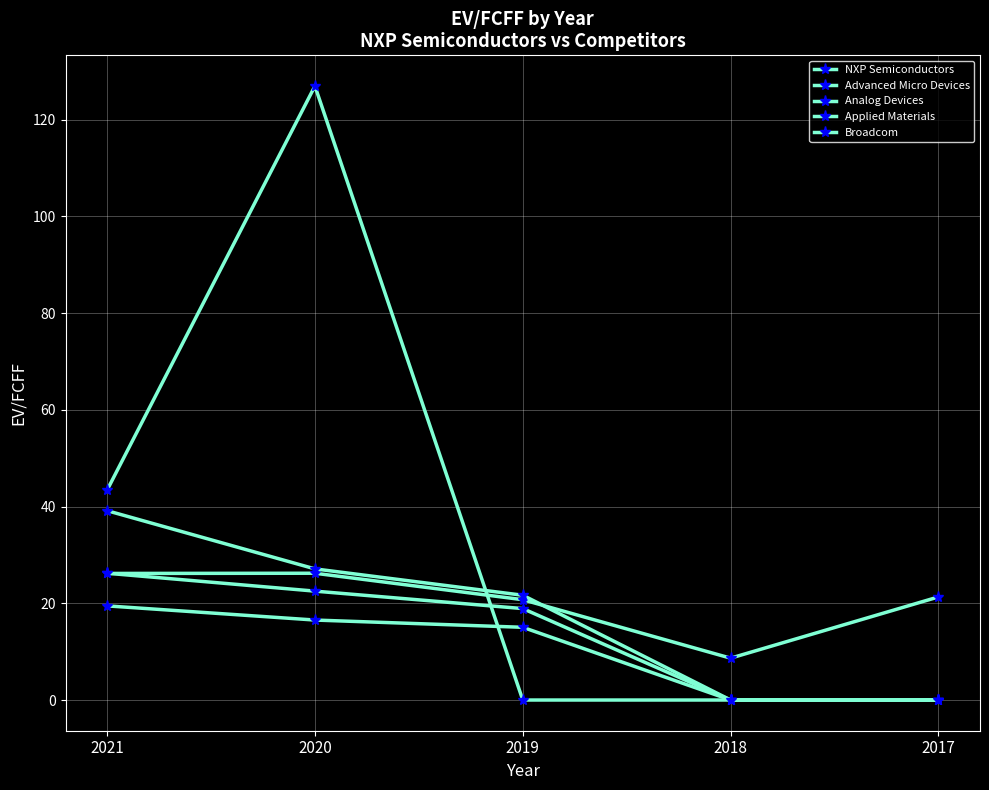

Reading left to right, list all the values displayed in this chart.

NXP Semiconductors: 2021=26.2	2020=26.2	2019=20.8	2018=8.7	2017=21.3
Advanced Micro Devices: 2021=43.4	2020=127.0	2019=0.0	2018=0.0	2017=0.0
Analog Devices: 2021=39.2	2020=27.1	2019=21.7	2018=0.0	2017=0.0
Applied Materials: 2021=26.2	2020=22.5	2019=18.9	2018=0.0	2017=0.0
Broadcom: 2021=19.5	2020=16.5	2019=15.0	2018=0.0	2017=0.0